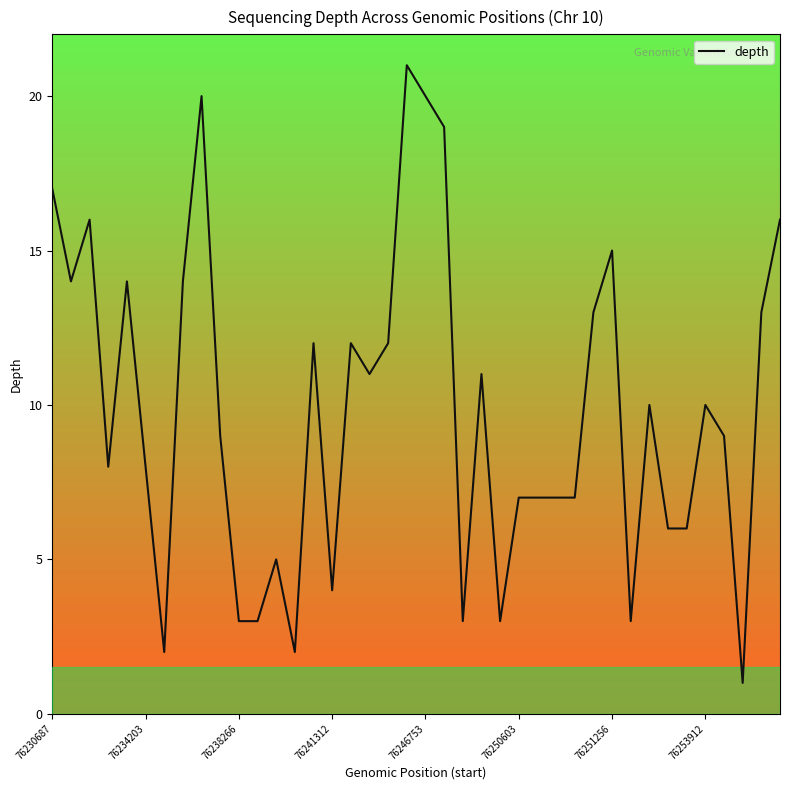

What is the greatest value displayed?

21